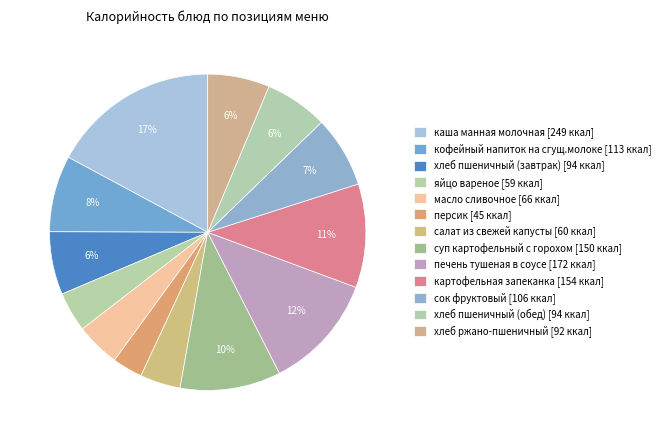

Does яйцо вареное represent more than half of the total?

No